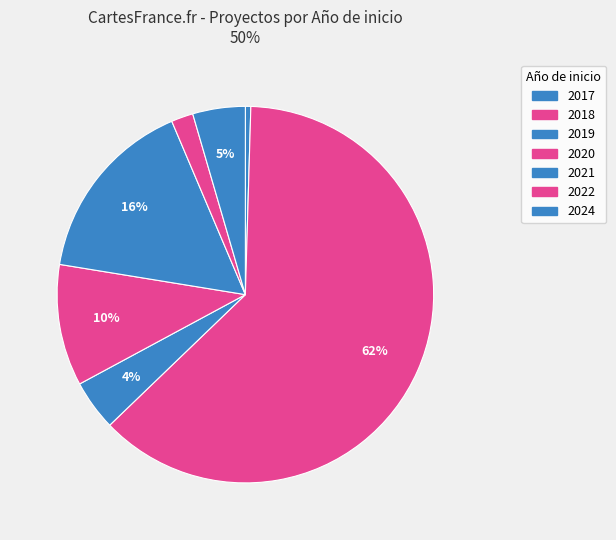

How many slices are in this pie chart?

7